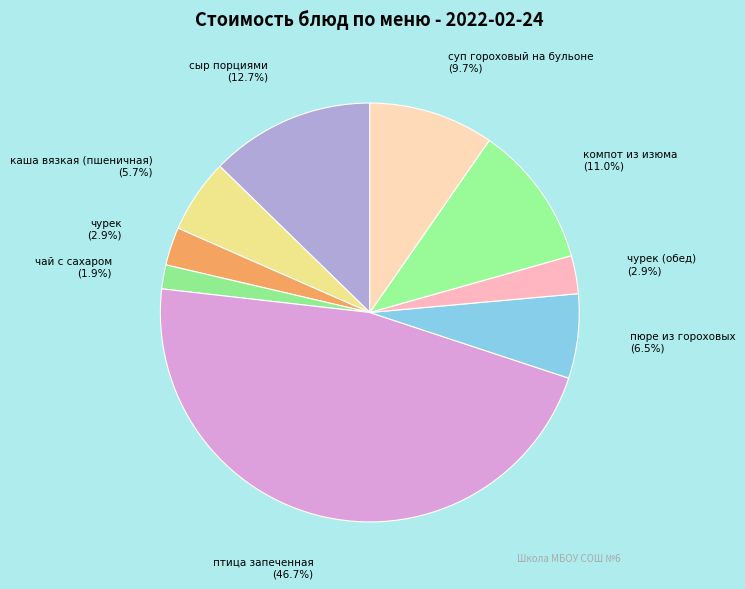

What is the total percentage of сыр порциями and суп гороховый на бульоне?

22.4%